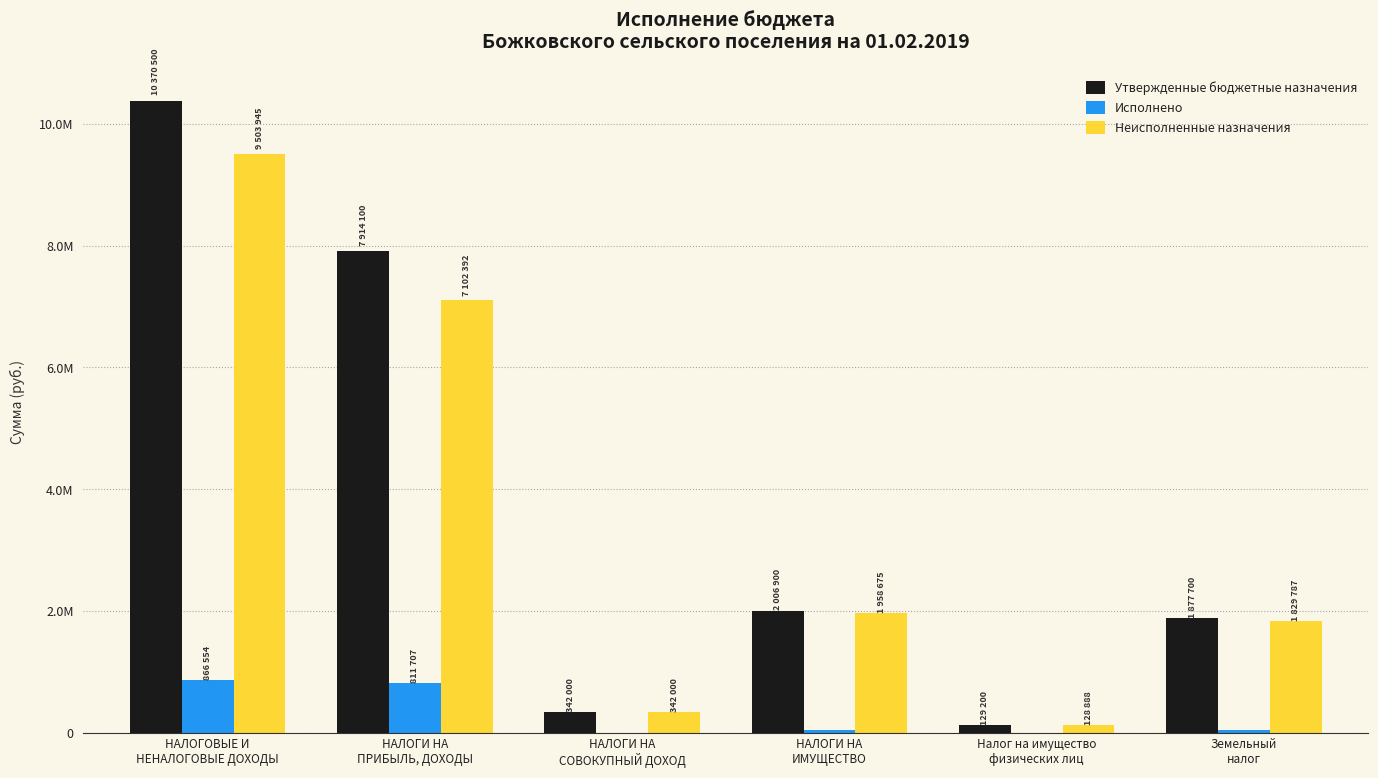

At which label is Неисполненные назначения closest to 4816416?

НАЛОГИ НА
ПРИБЫЛЬ, ДОХОДЫ